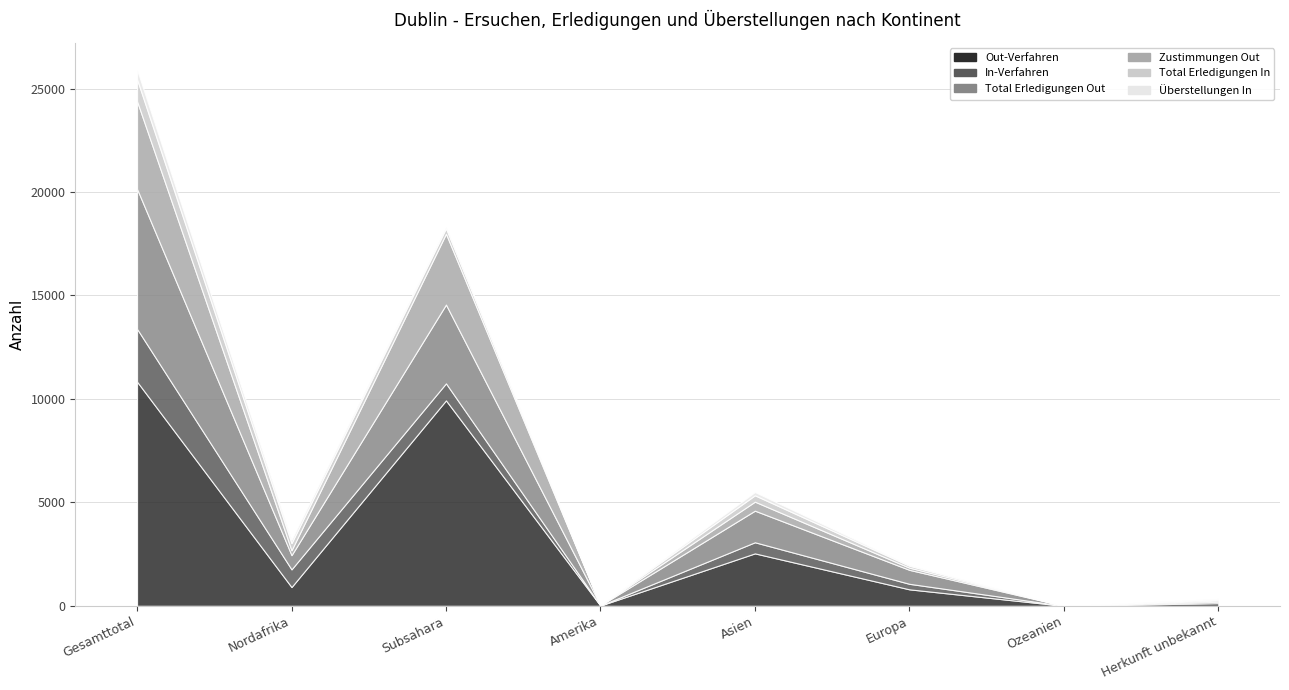

Reading left to right, what are all the values shown in this chart?

Out-Verfahren: Gesamttotal=10834	Nordafrika=905	Subsahara=9929	Amerika=11	Asien=2533	Europa=795	Ozeanien=0	Herkunft unbekannt=126
In-Verfahren: Gesamttotal=2552	Nordafrika=855	Subsahara=823	Amerika=3	Asien=537	Europa=267	Ozeanien=0	Herkunft unbekannt=67
Total Erledigungen Out: Gesamttotal=6765	Nordafrika=687	Subsahara=3808	Amerika=8	Asien=1527	Europa=675	Ozeanien=0	Herkunft unbekannt=60
Zustimmungen Out: Gesamttotal=4239	Nordafrika=234	Subsahara=3423	Amerika=3	Asien=435	Europa=105	Ozeanien=0	Herkunft unbekannt=39
Total Erledigungen In: Gesamttotal=1059	Nordafrika=348	Subsahara=264	Amerika=3	Asien=308	Europa=94	Ozeanien=0	Herkunft unbekannt=42
Überstellungen In: Gesamttotal=469	Nordafrika=170	Subsahara=83	Amerika=2	Asien=158	Europa=35	Ozeanien=0	Herkunft unbekannt=21